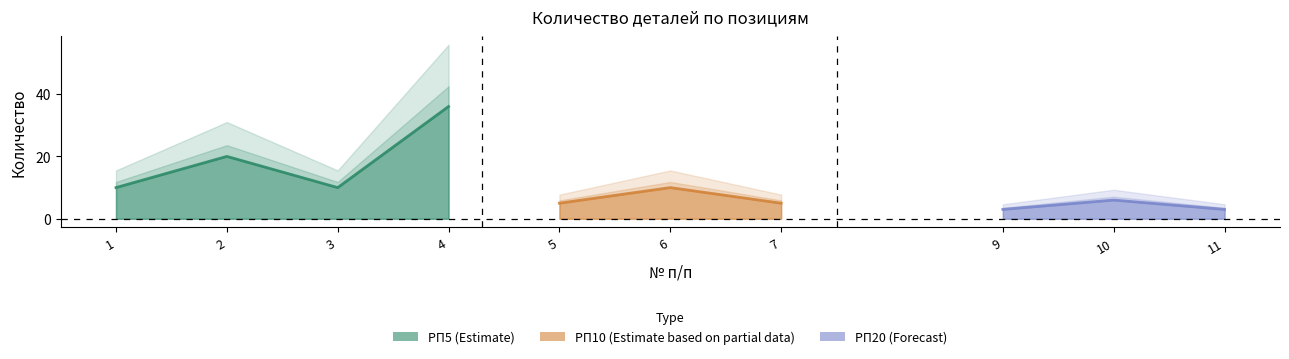

Which label corresponds to the largest value in the chart?

4